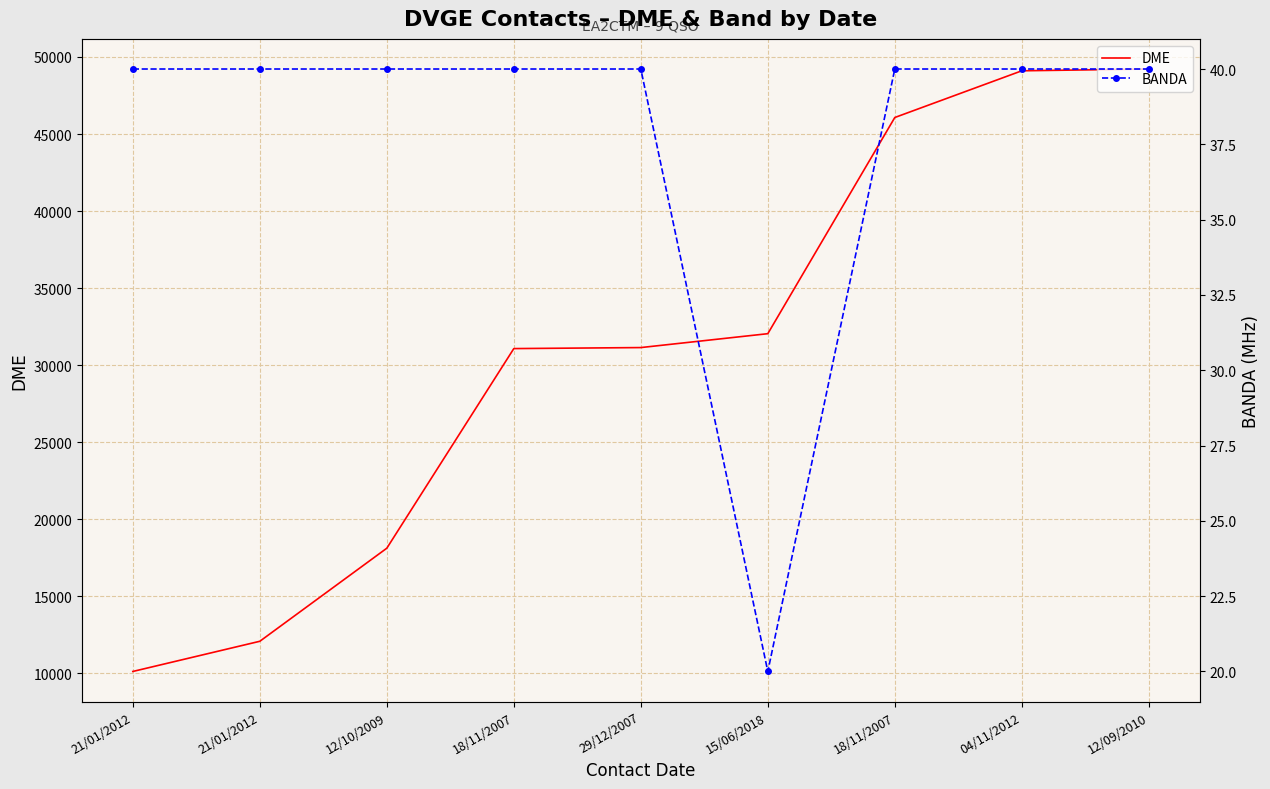

Which series has the largest range (max minus min)?

DME